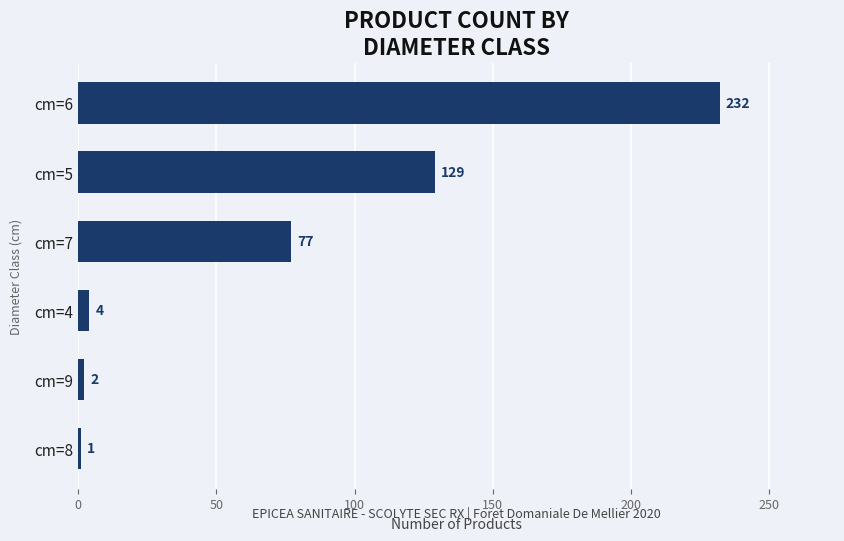

Rank the categories by value from highest to lowest.

cm=6, cm=5, cm=7, cm=4, cm=9, cm=8